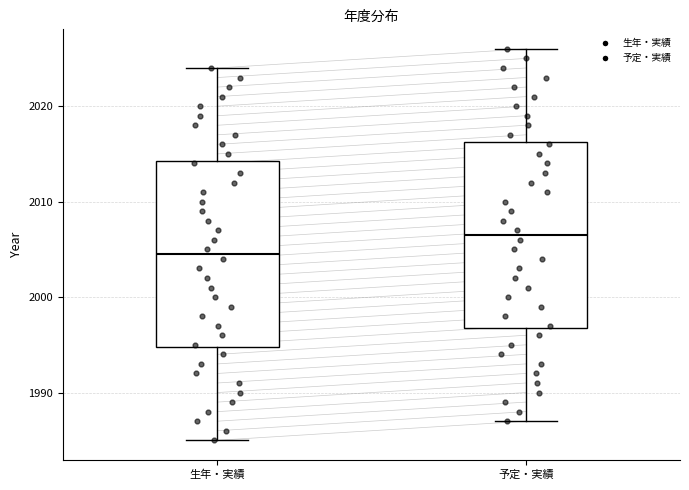

Which box has the highest median line?

予定・実績